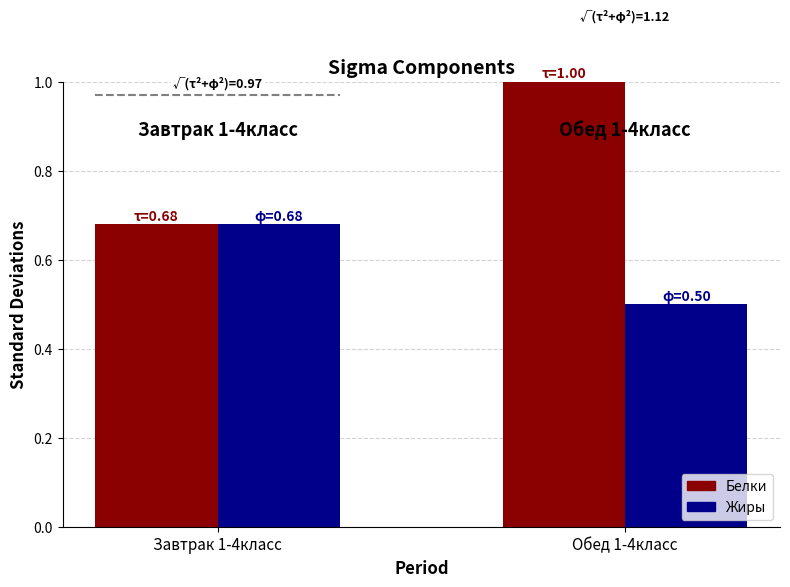

What is the sum of the Белки values at Обед 1-4класс and Завтрак 1-4класс?

1.7